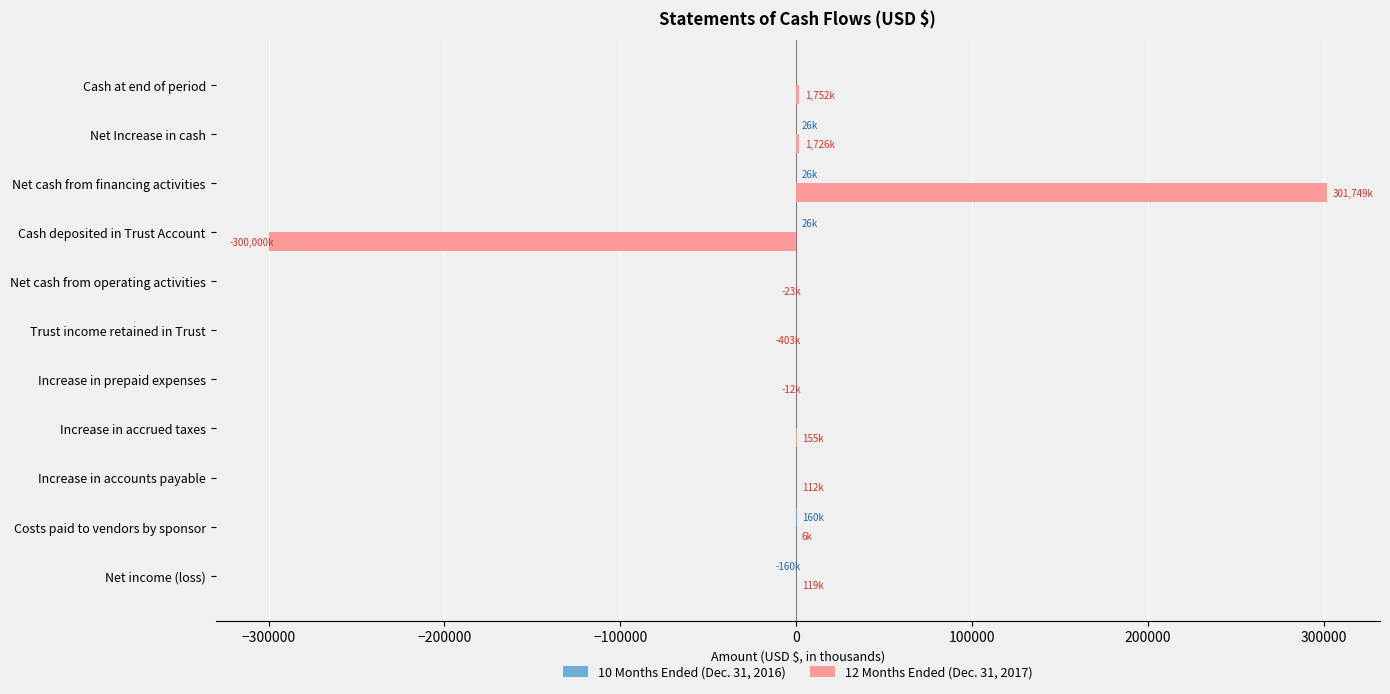

What is the greatest value displayed?

301749